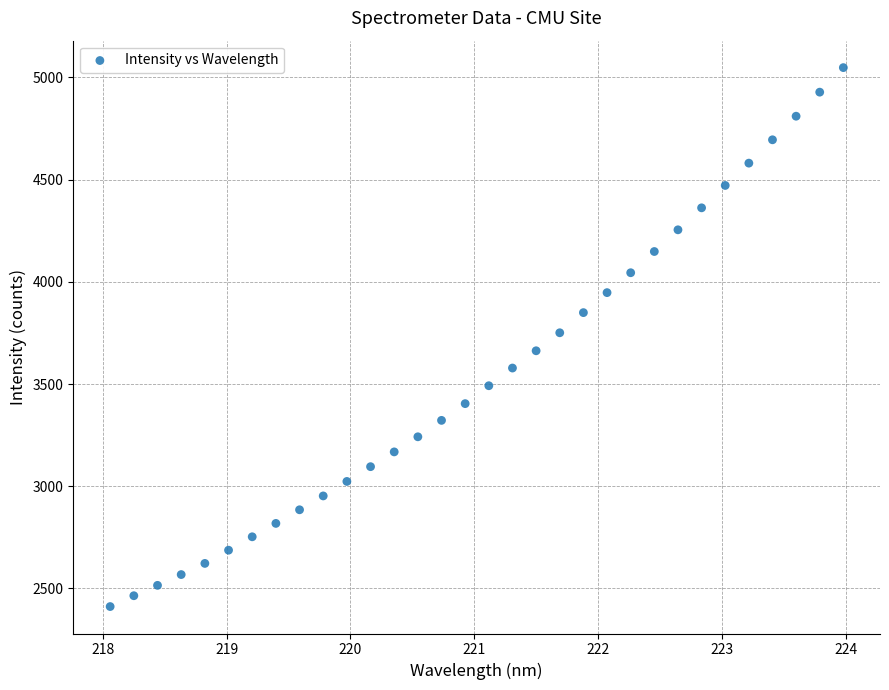

What is the range of X values (max minus min)?

5.9